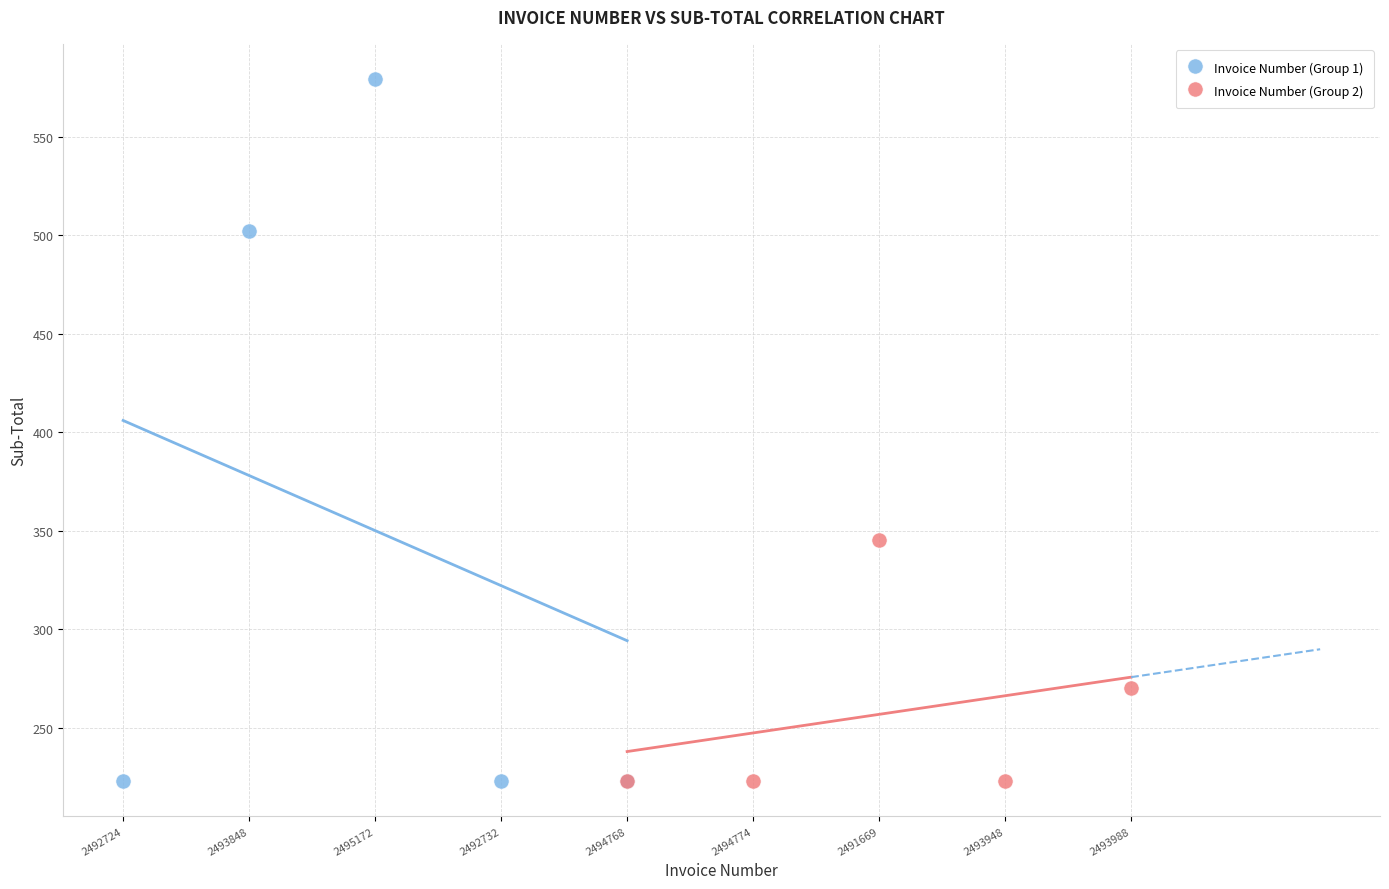

Which series has the widest spread of Y values?

Invoice Number (Group 1)